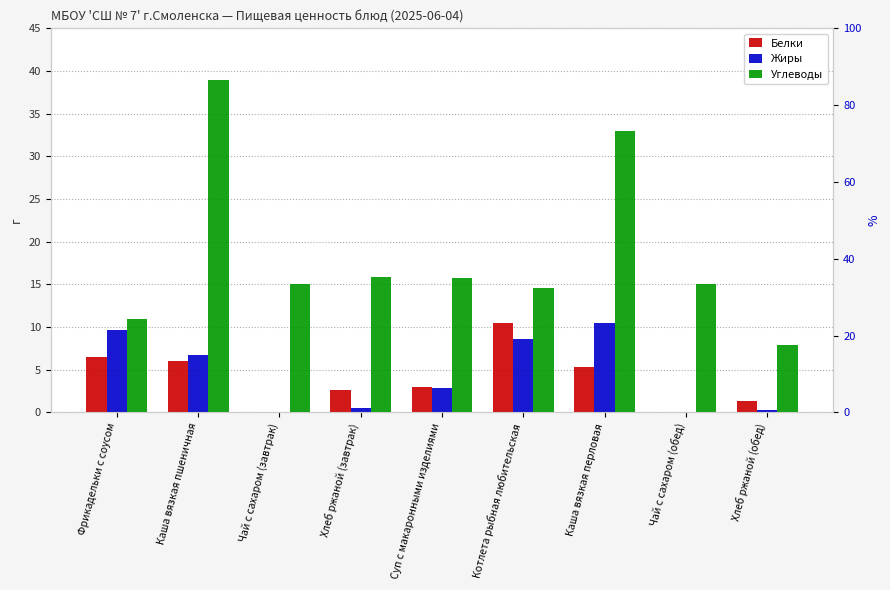

What is the label of the 5th bar from the left?

Суп с макаронными изделиями